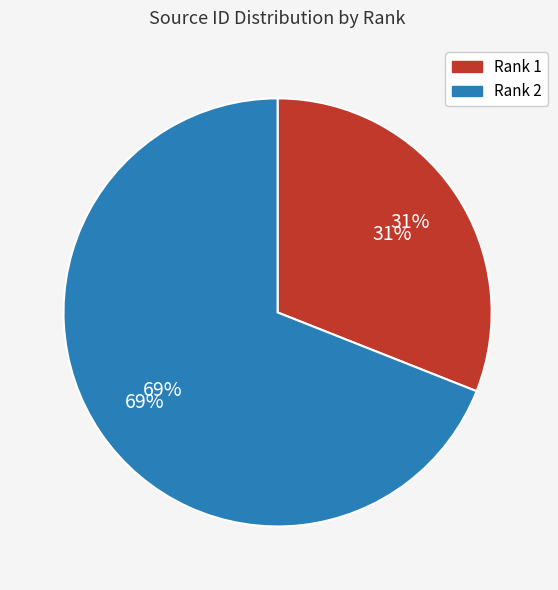

To the nearest percent, what percentage of the pie is Rank 2?

69%